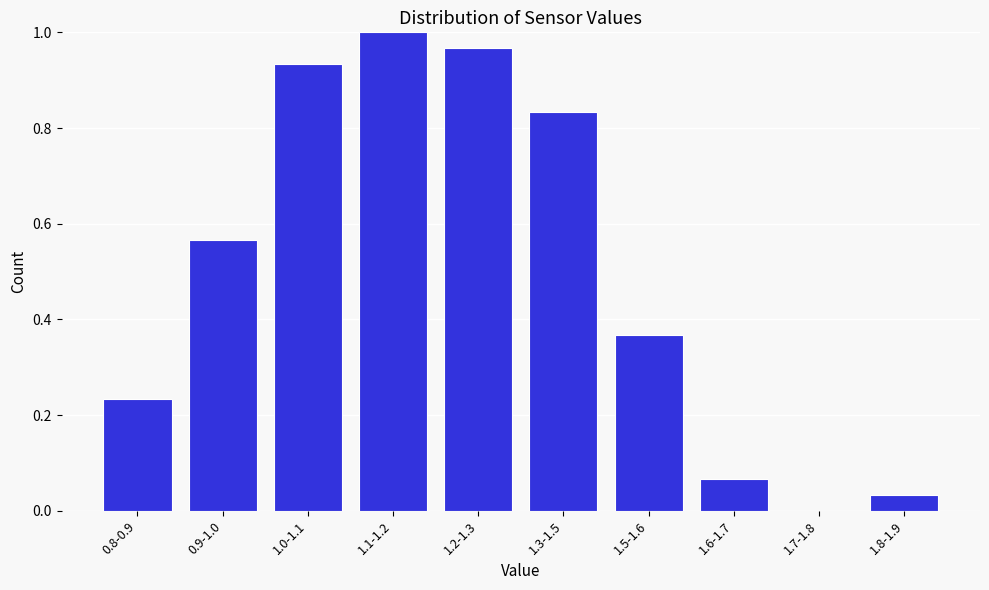

The value at 1.8-1.9 is 0.0. True or false?

True